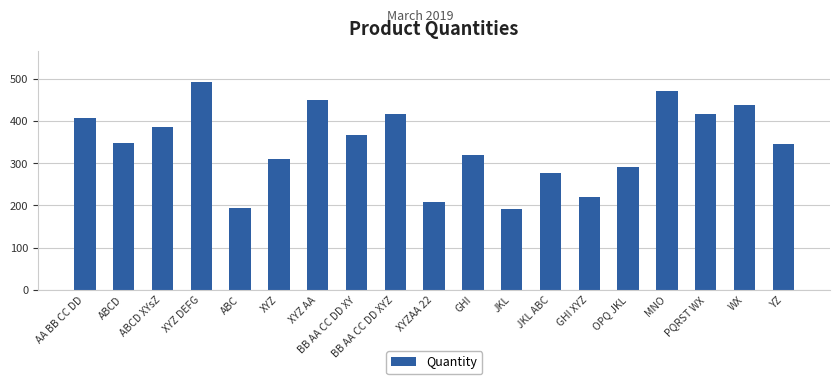

Are the bars grouped side by side (vs. stacked)?

No